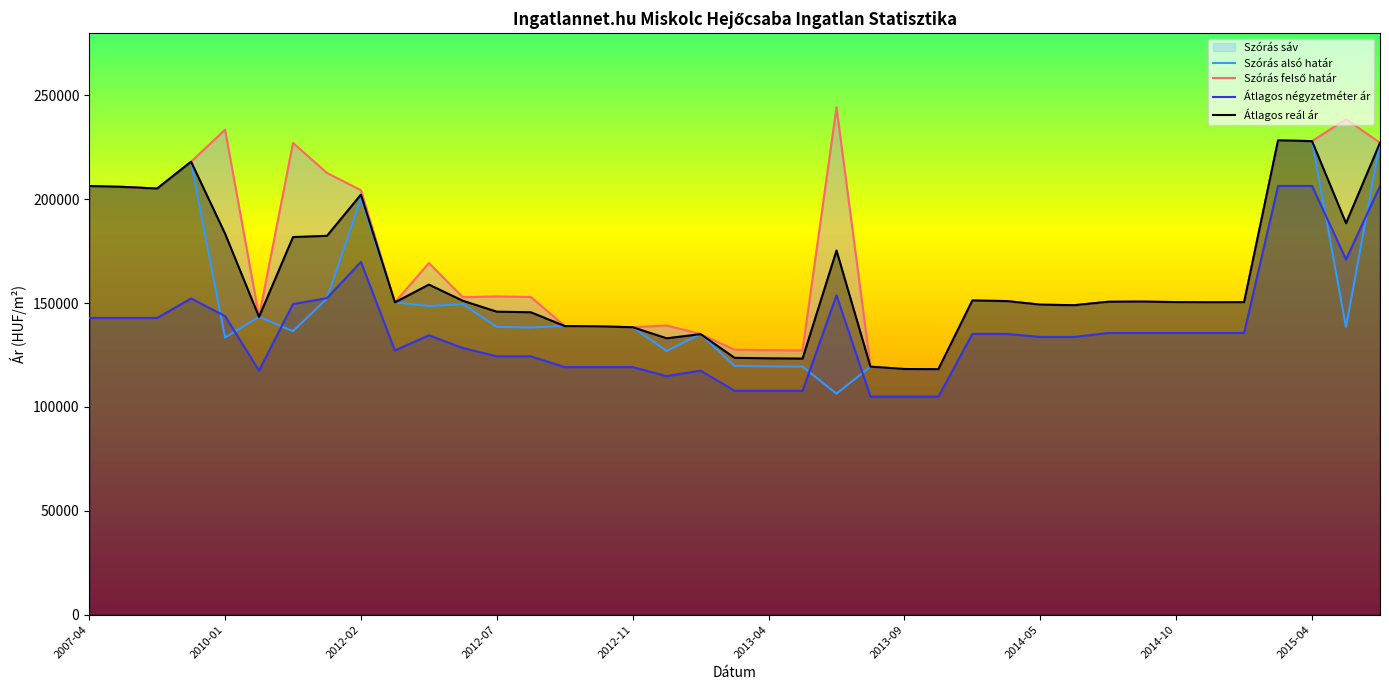

True or false: Átlagos reál ár and Átlagos négyzetméter ár intersect in this chart.

False